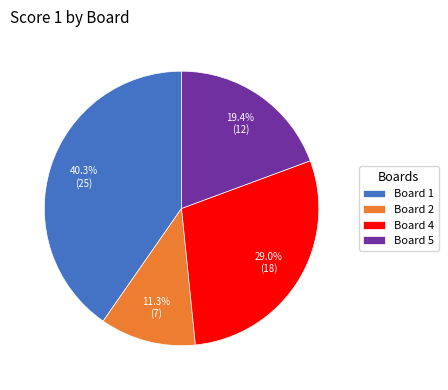

Which slice is the largest?

Board 1